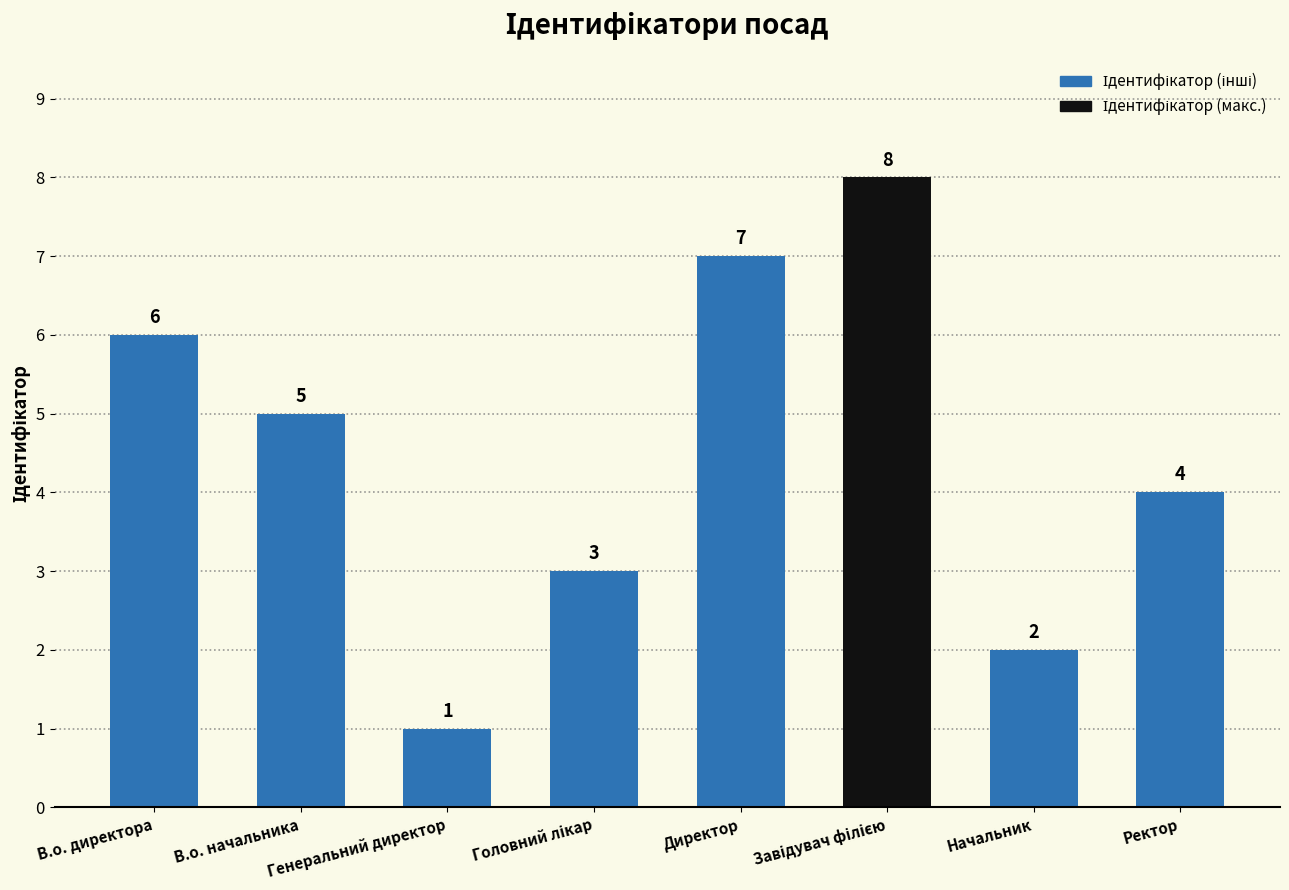

What is the smallest value displayed?

1